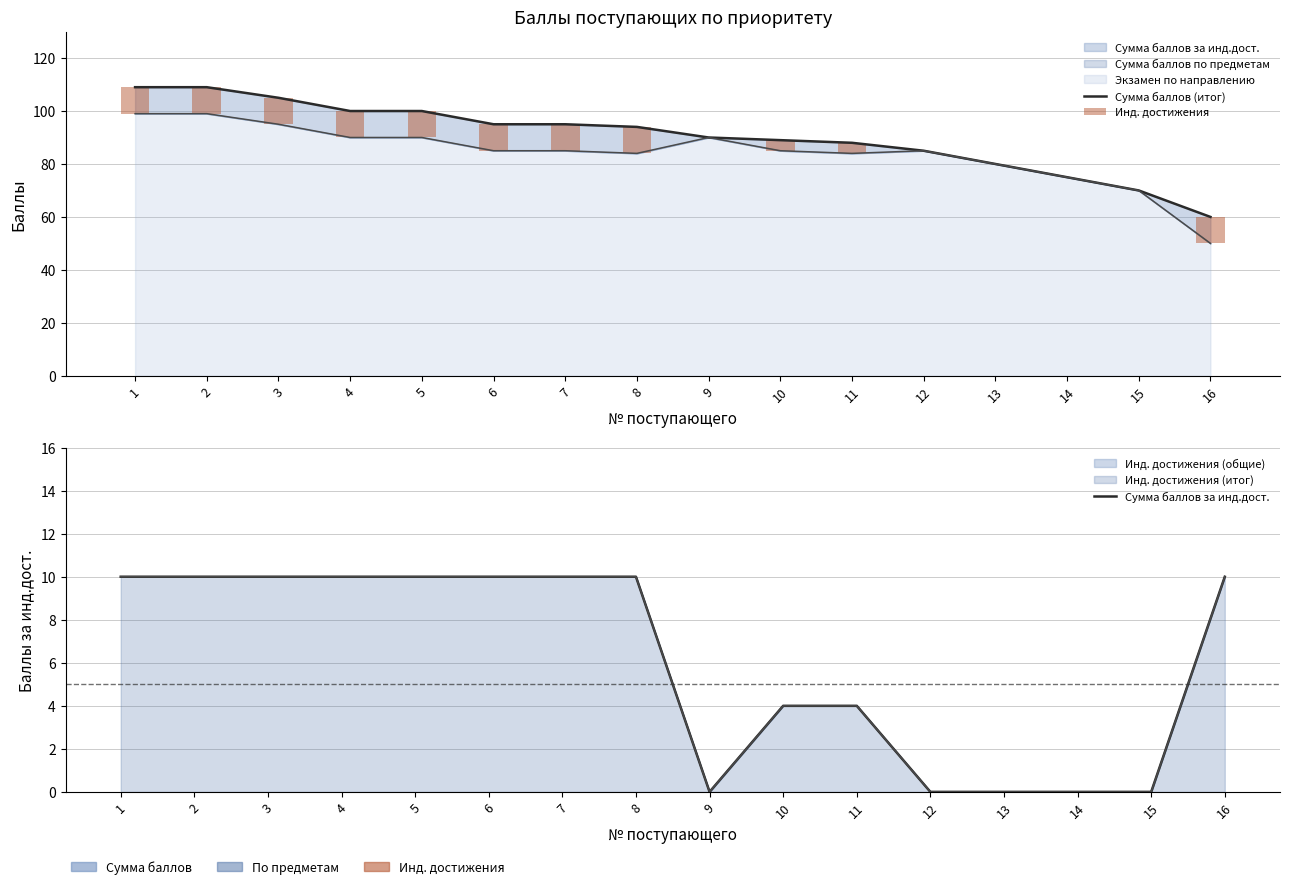

What is the difference between the highest and lowest values at 13?

80